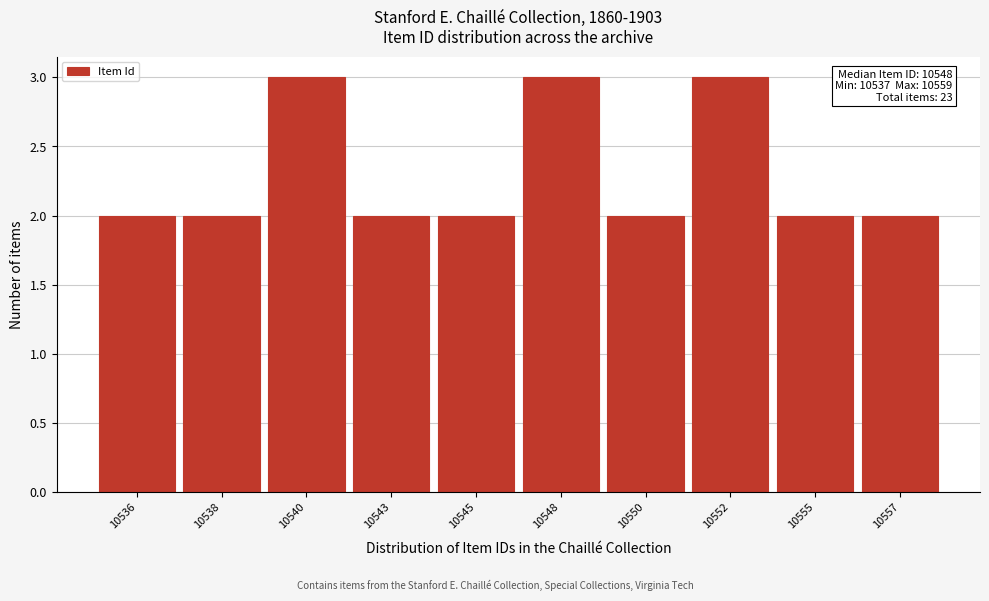

Reading left to right, transcribe all the data shown in this chart.

2	2	3	2	2	3	2	3	2	2